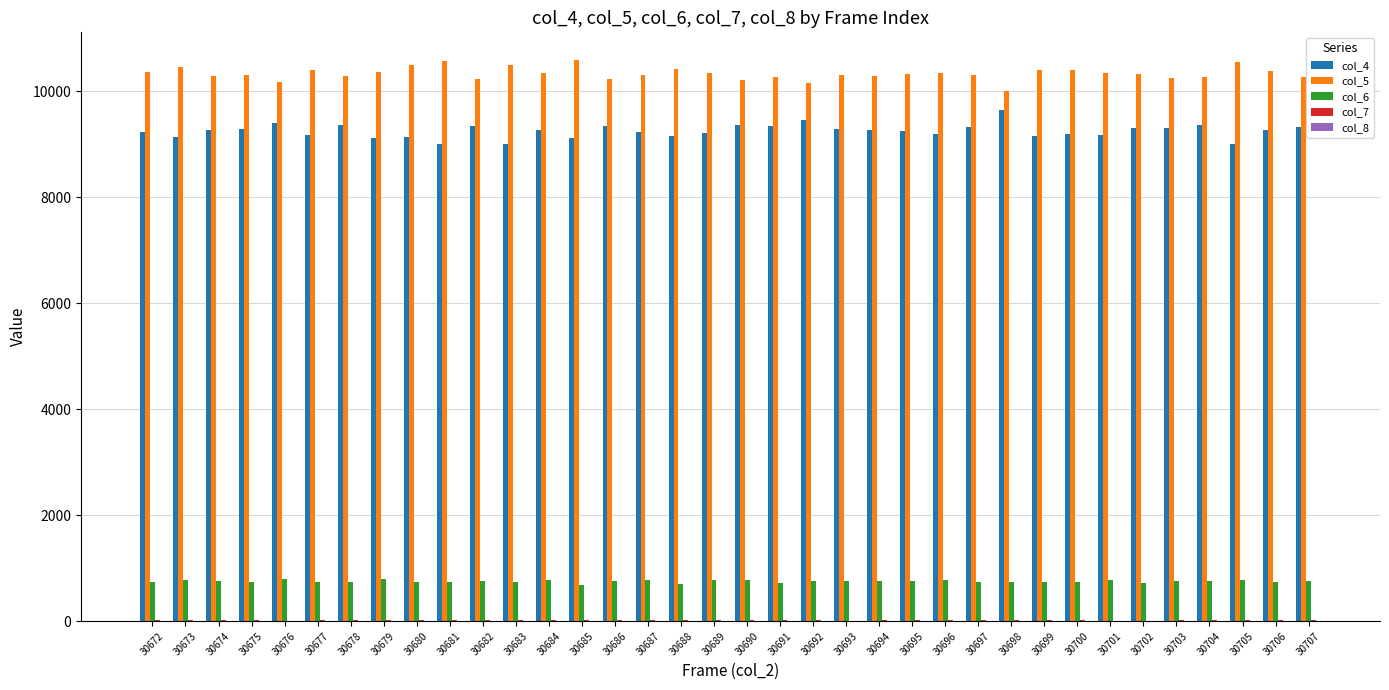

What is the greatest value displayed?

10580